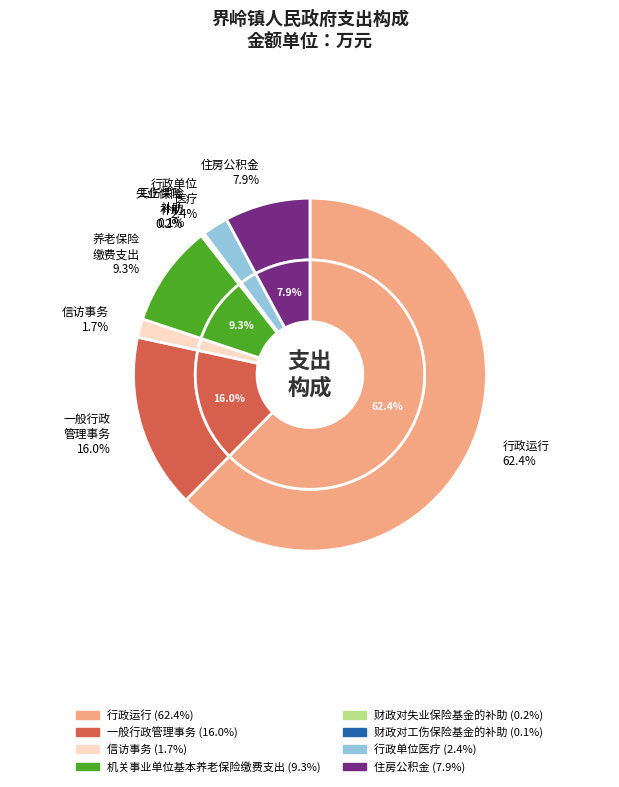

To the nearest percent, what is the difference between the 行政运行 and 信访事务 slice percentages?

61%